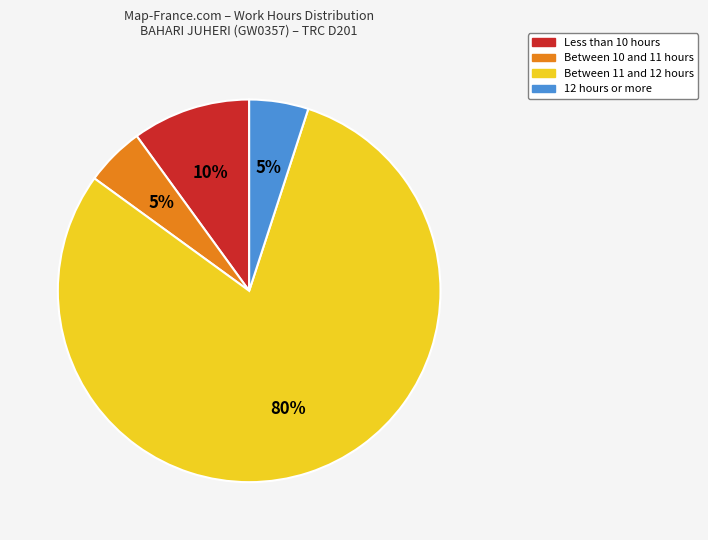

Is there any slice that represents more than half of the pie?

Yes